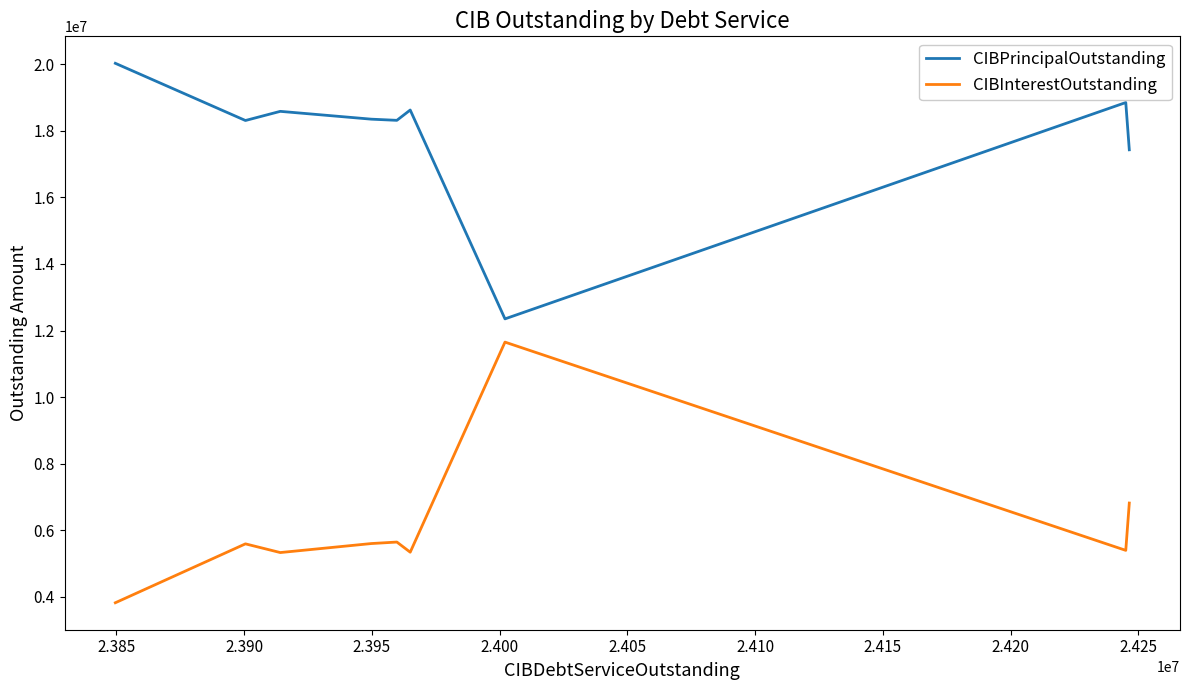

The CIBInterestOutstanding series shows 2607841.9 at 2.405. True or false?

False